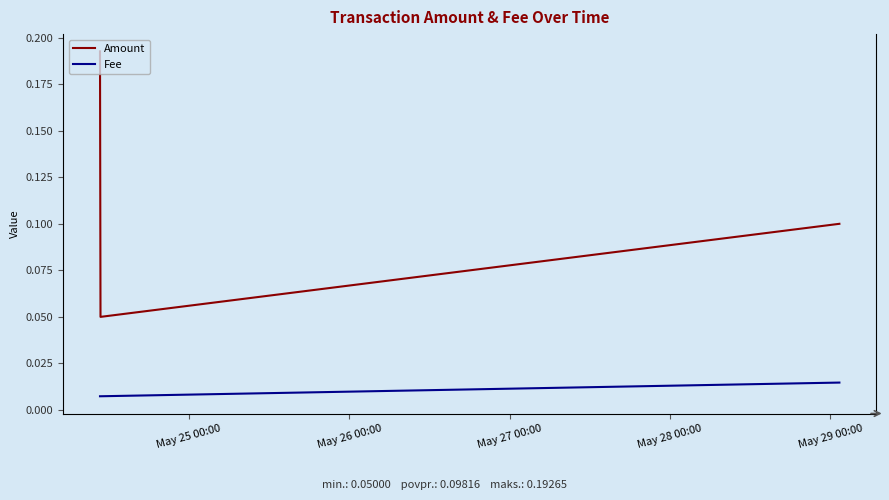

What is the sum of all Amount values?

0.4